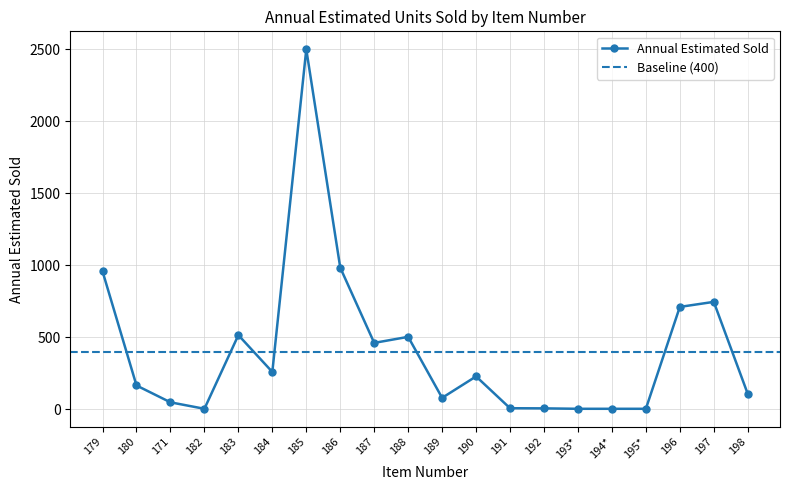

How many points are higher than both their immediate neighbors (excluding endpoints)?

5